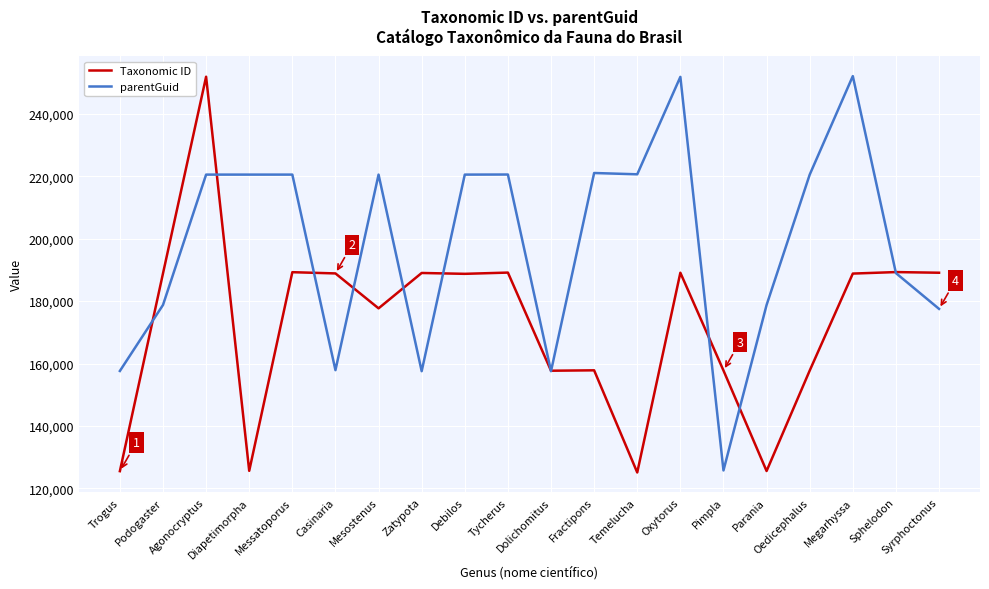

List the series in order of their overall mean, lowest first.

Taxonomic ID, parentGuid